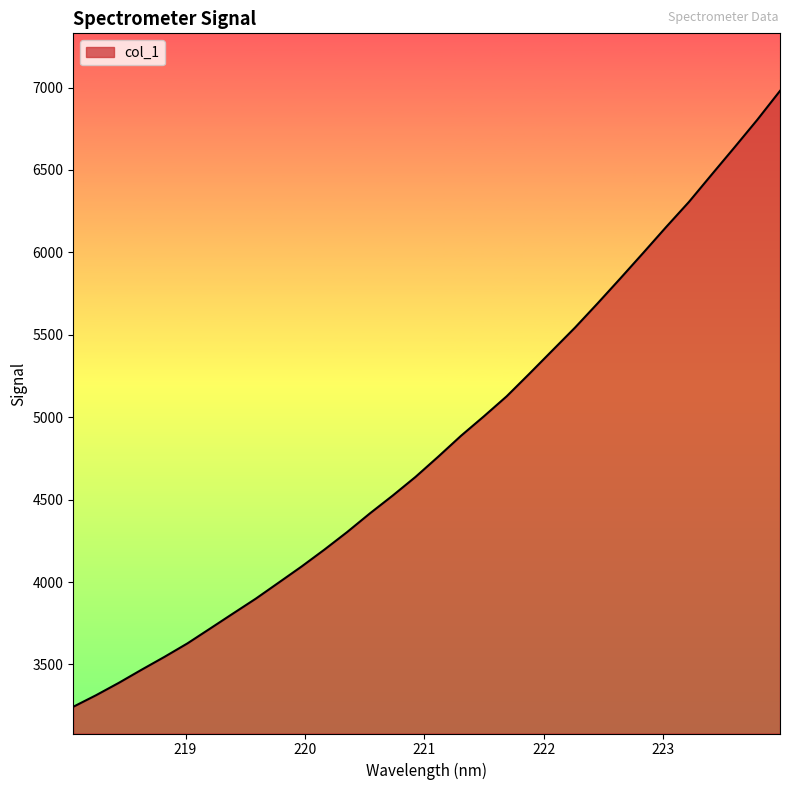

What is the difference between the maximum and minimum values?

3736.6